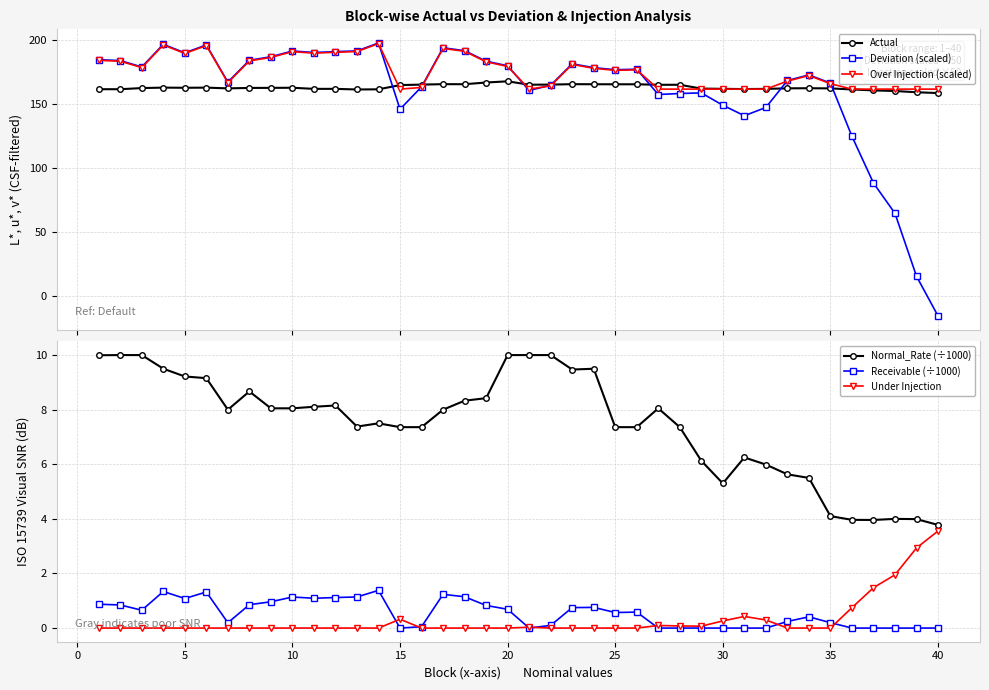

How many positive values does the Receivable (÷1000) series have?

27